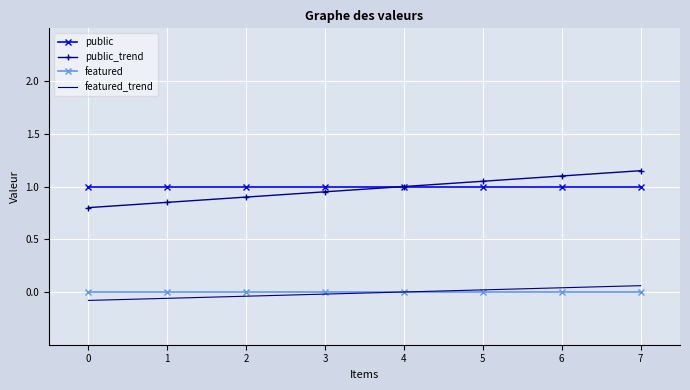

At which label does public_trend reach its peak?

7